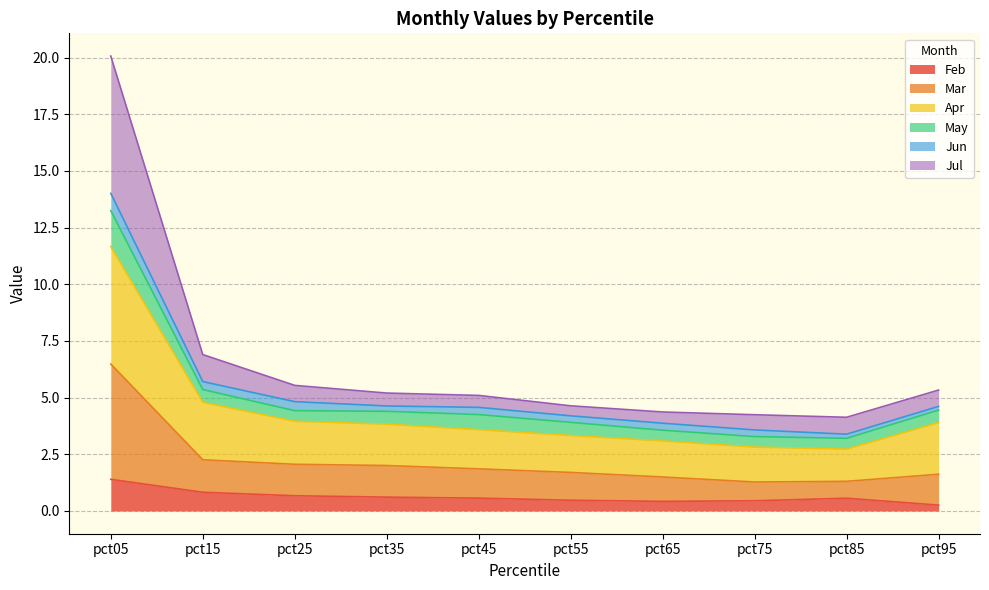

At how many categories does at least one series exceed 7?

1